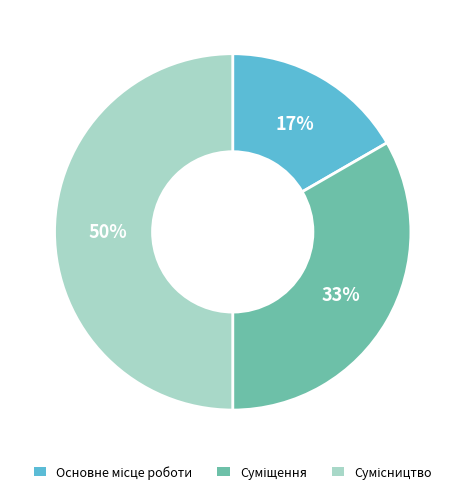

To the nearest percent, what is the difference between the largest and smallest slice percentages?

33%